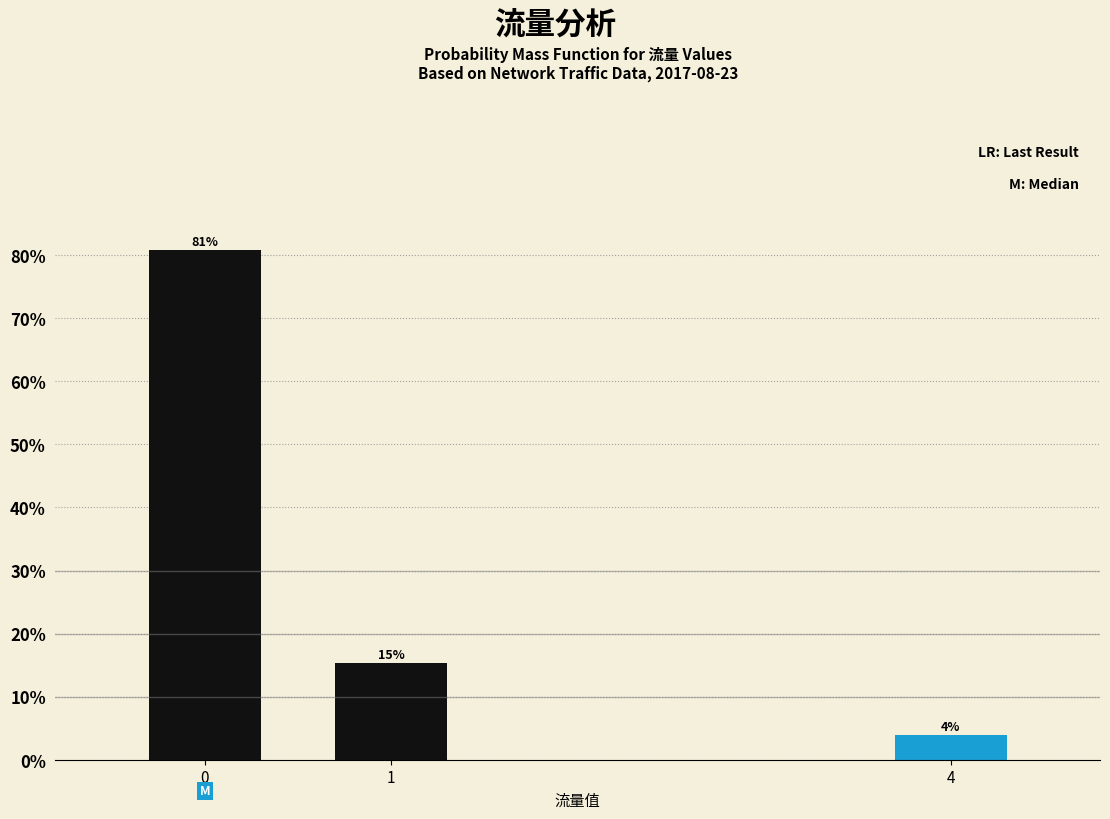

Are the bars horizontal?

No